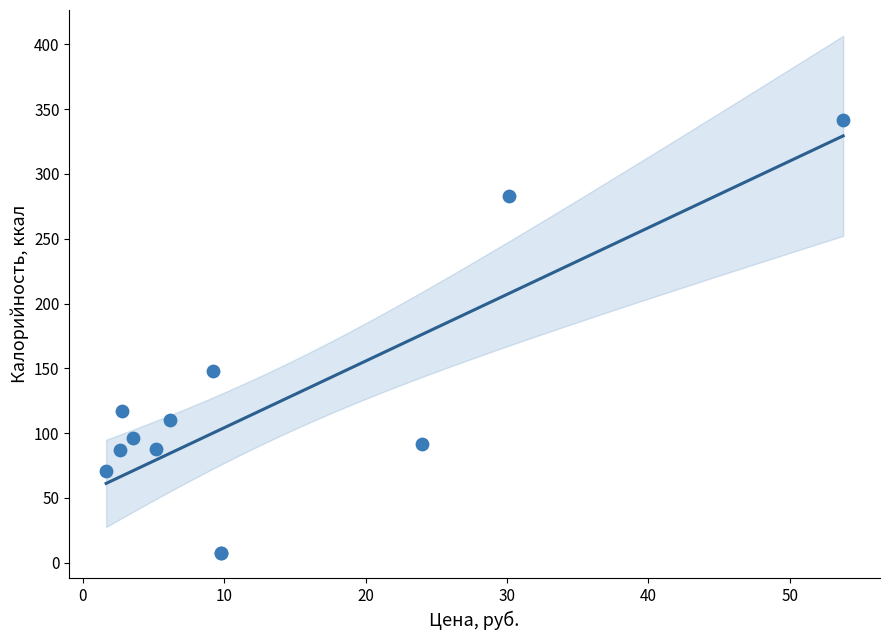

What Y value in the scatter plot is closest to 174?

148.3